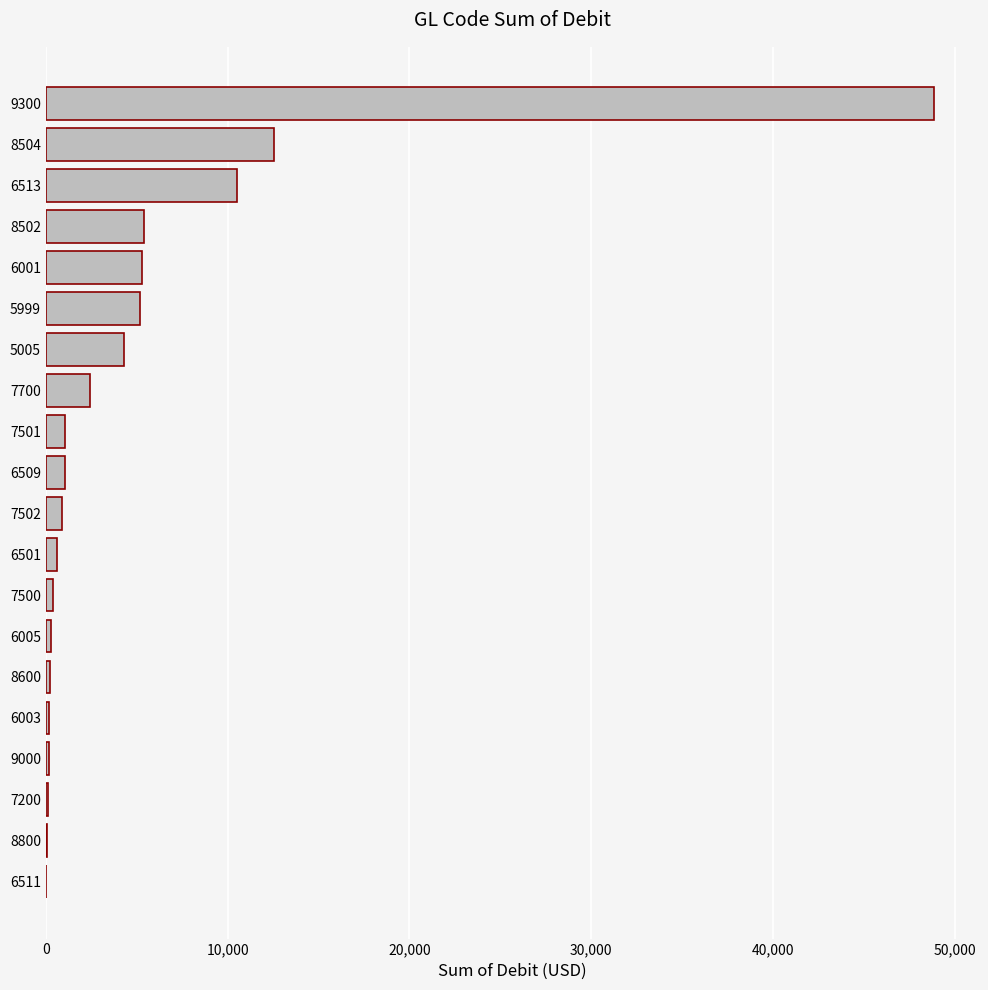

How many distinct data groups are displayed?

1